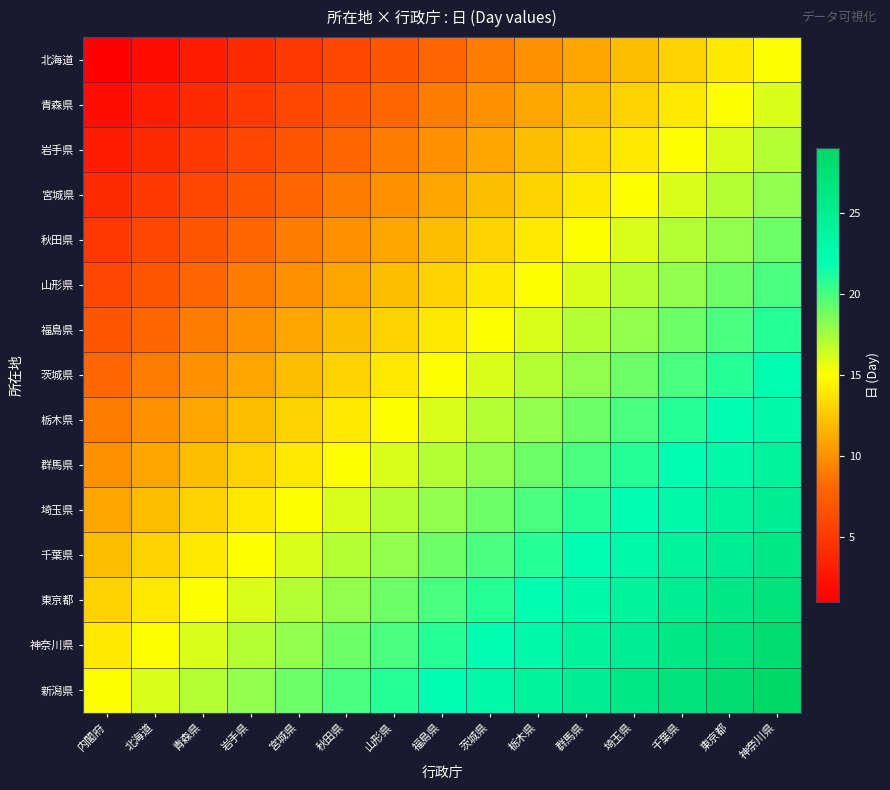

What is the maximum value shown in the chart?

29